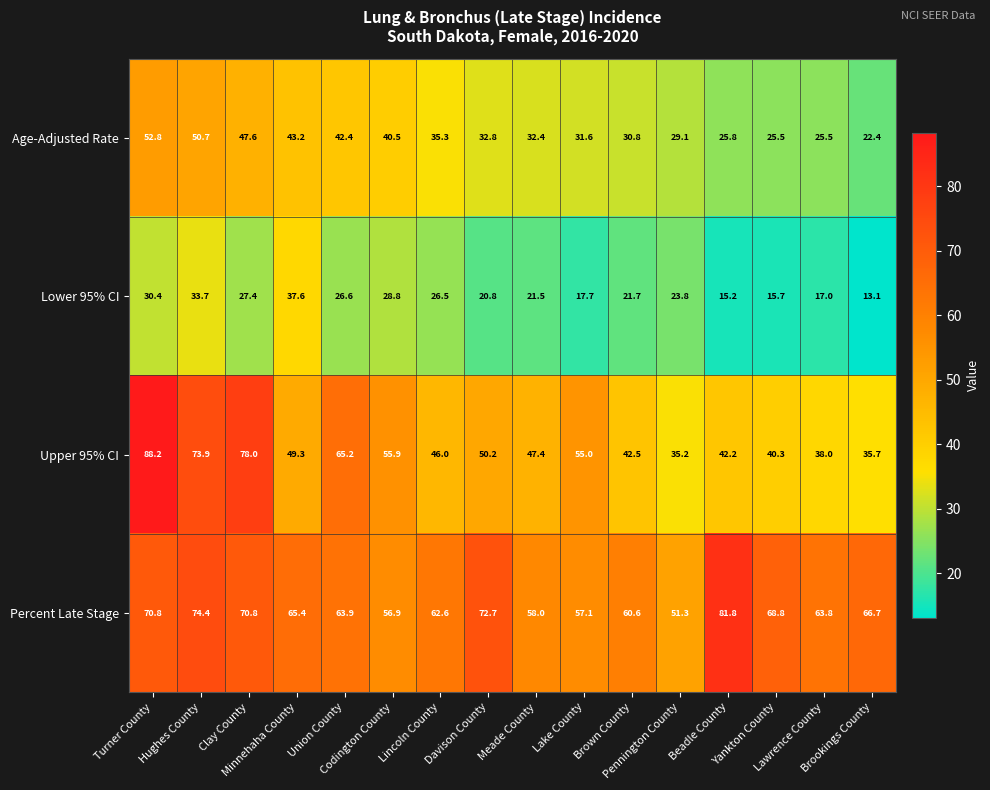

Rank the series by their maximum value, from highest to lowest.

Upper 95% CI, Percent Late Stage, Age-Adjusted Rate, Lower 95% CI